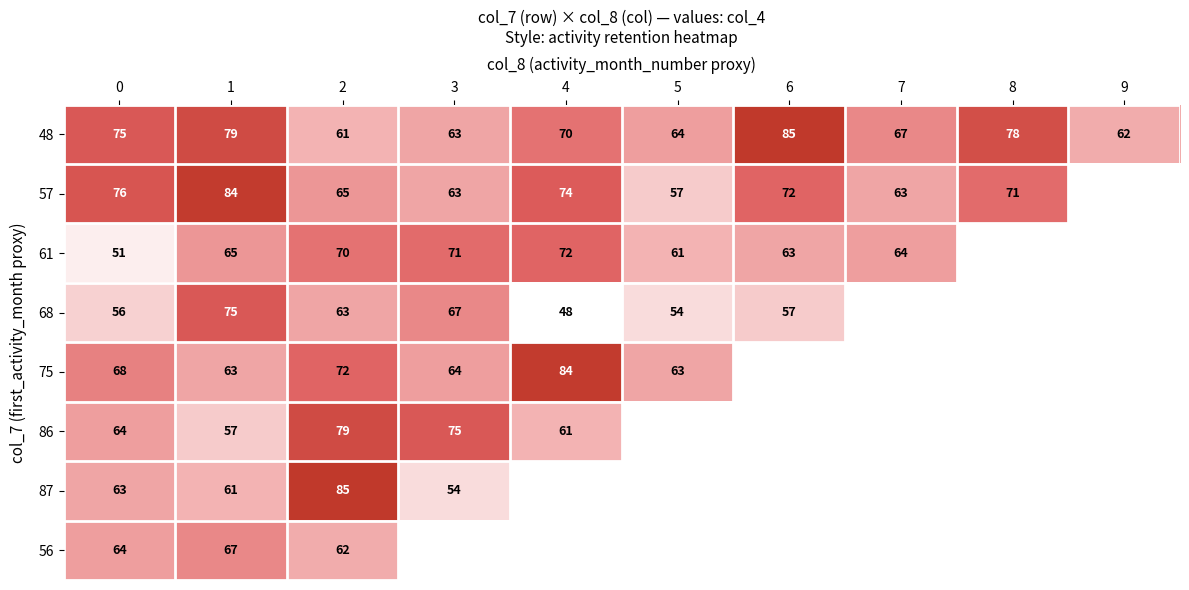

At which category is the sum across all series the highest?

2